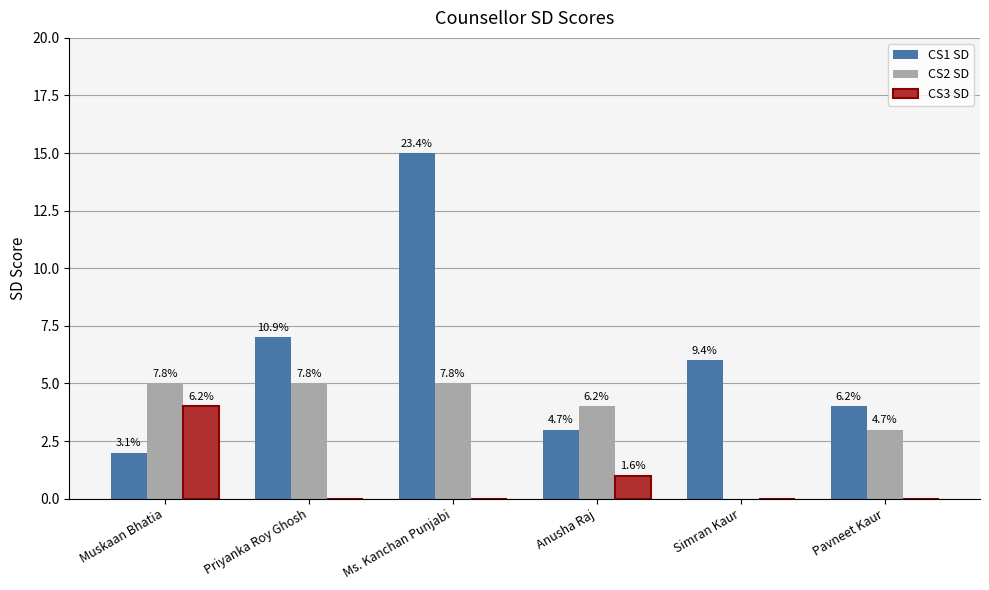

Are the bars grouped side by side (vs. stacked)?

Yes